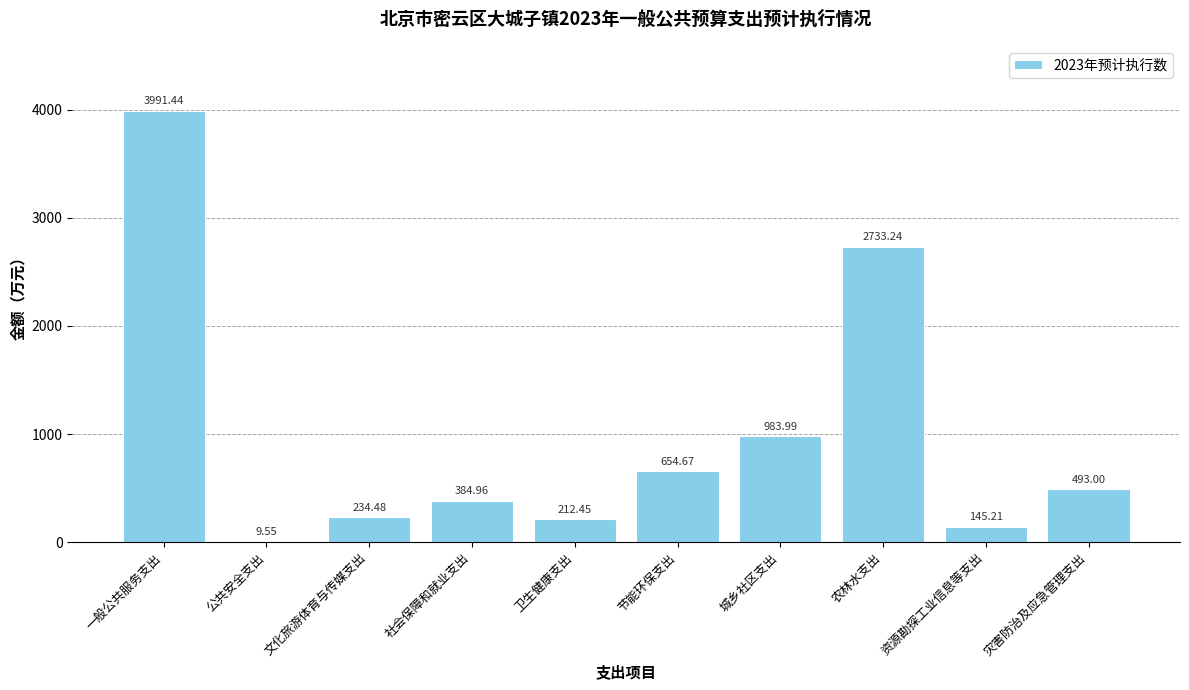

At which label does the data first exceed 493?

一般公共服务支出